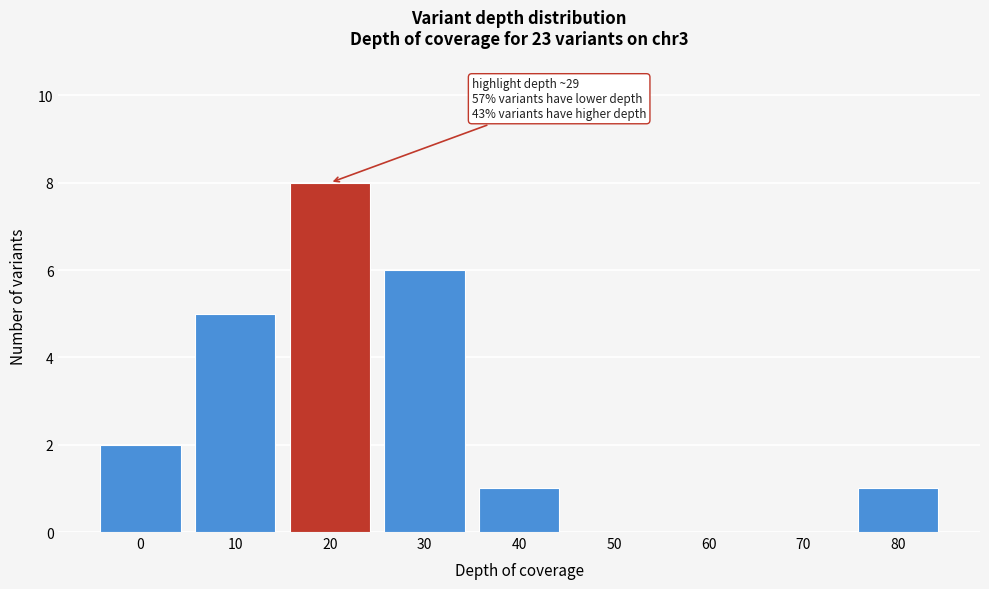

Reading right to left, what are all the values shown in this chart?

80=1	70=0	60=0	50=0	40=1	30=6	20=8	10=5	0=2